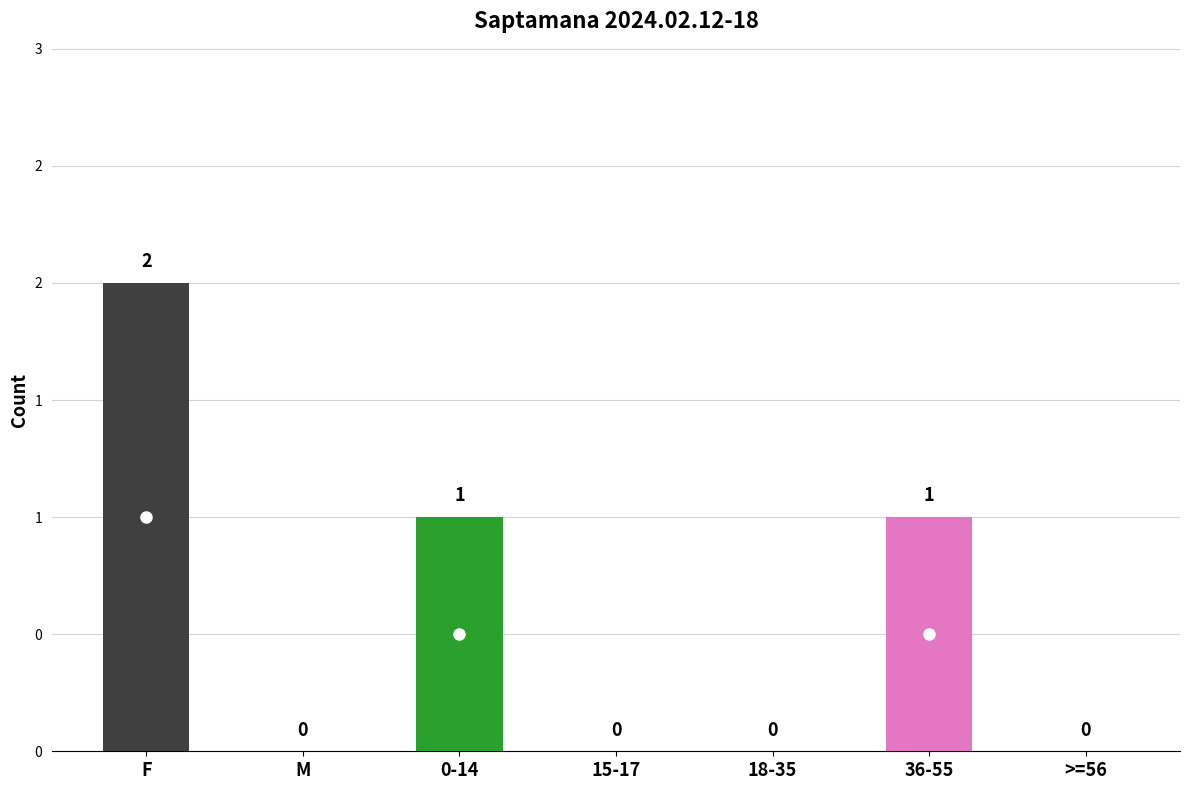

How many bars are there in total?

7